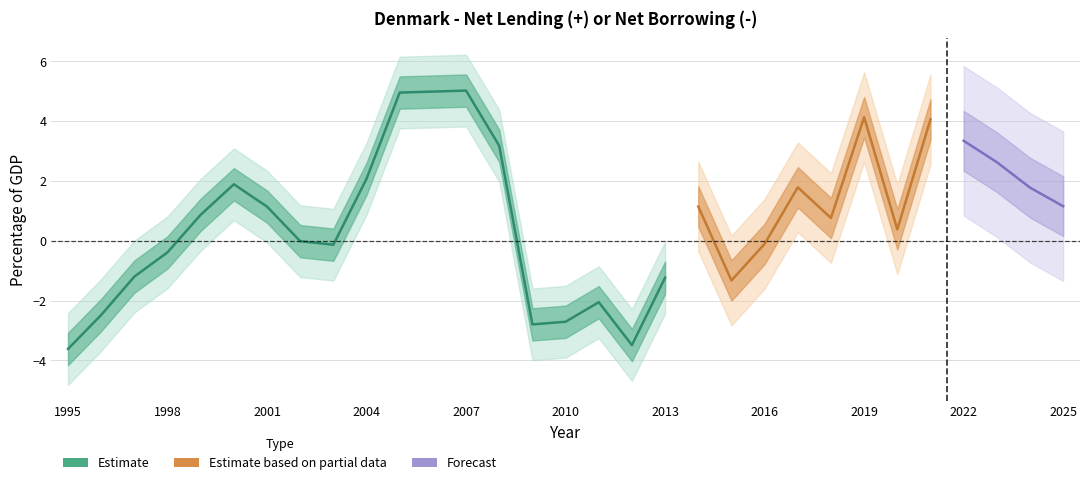

Where is the first local minimum?

2003